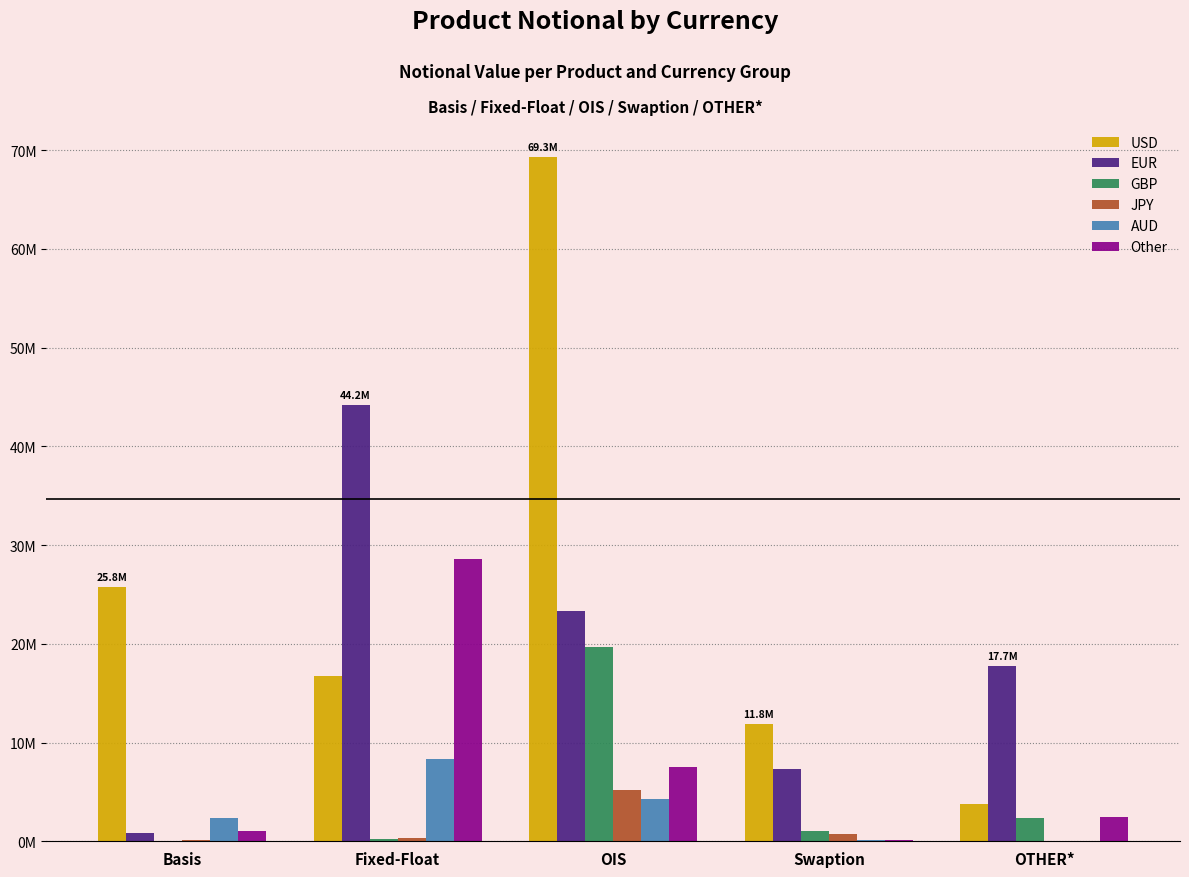

What are all the series names shown in the legend?

USD, EUR, GBP, JPY, AUD, Other